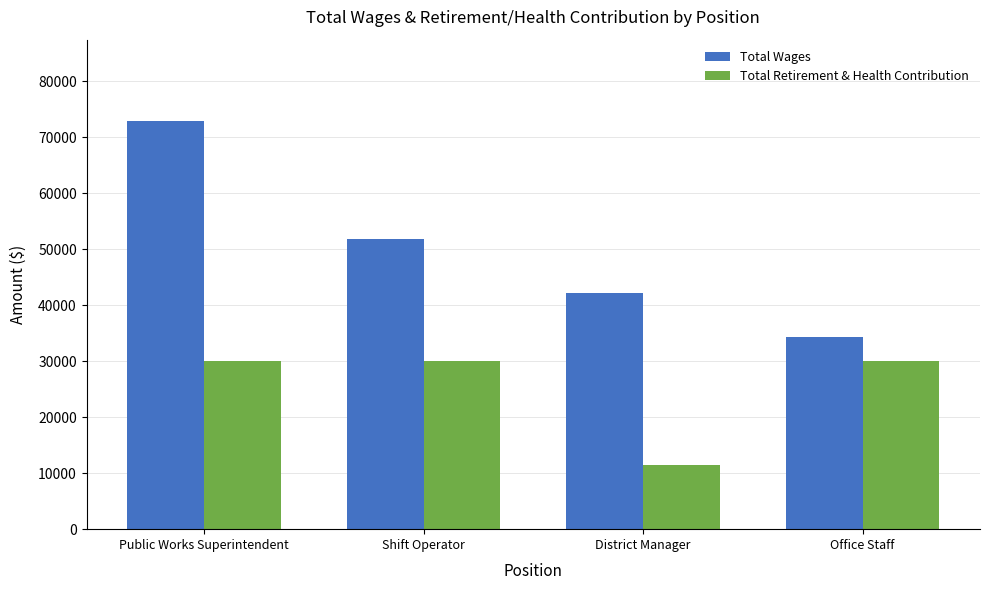

Rank the series at Shift Operator from lowest to highest value.

Total Retirement & Health Contribution, Total Wages